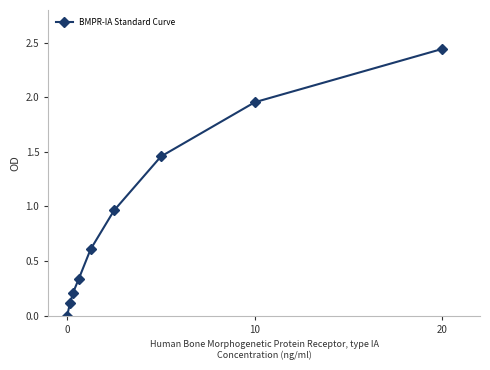

What is the average value?

0.9